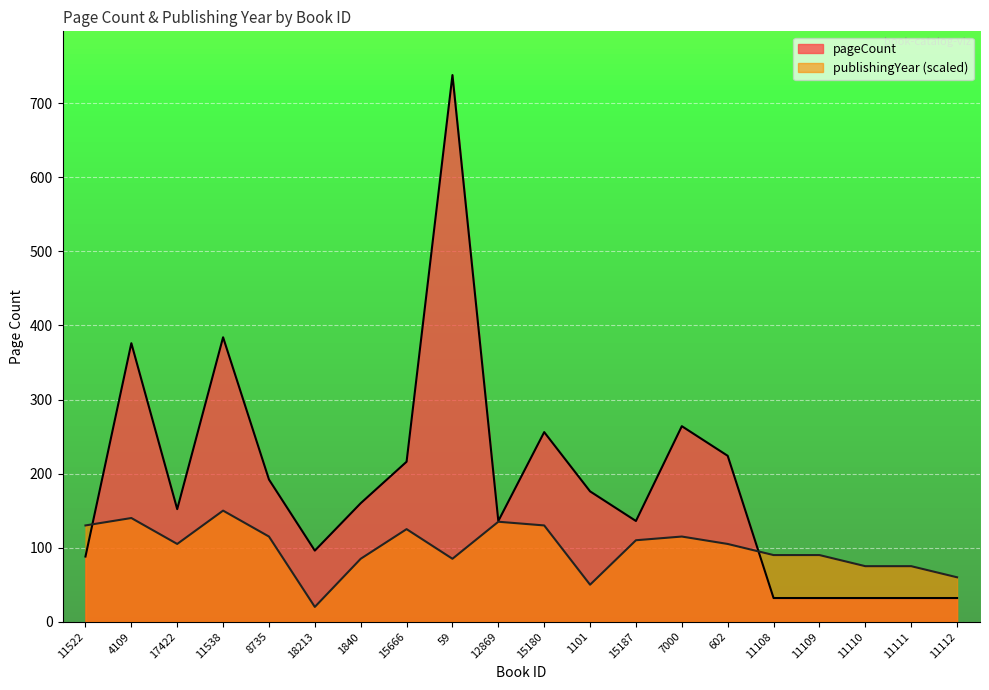

How many intersections are there between publishingYear and pageCount?

2